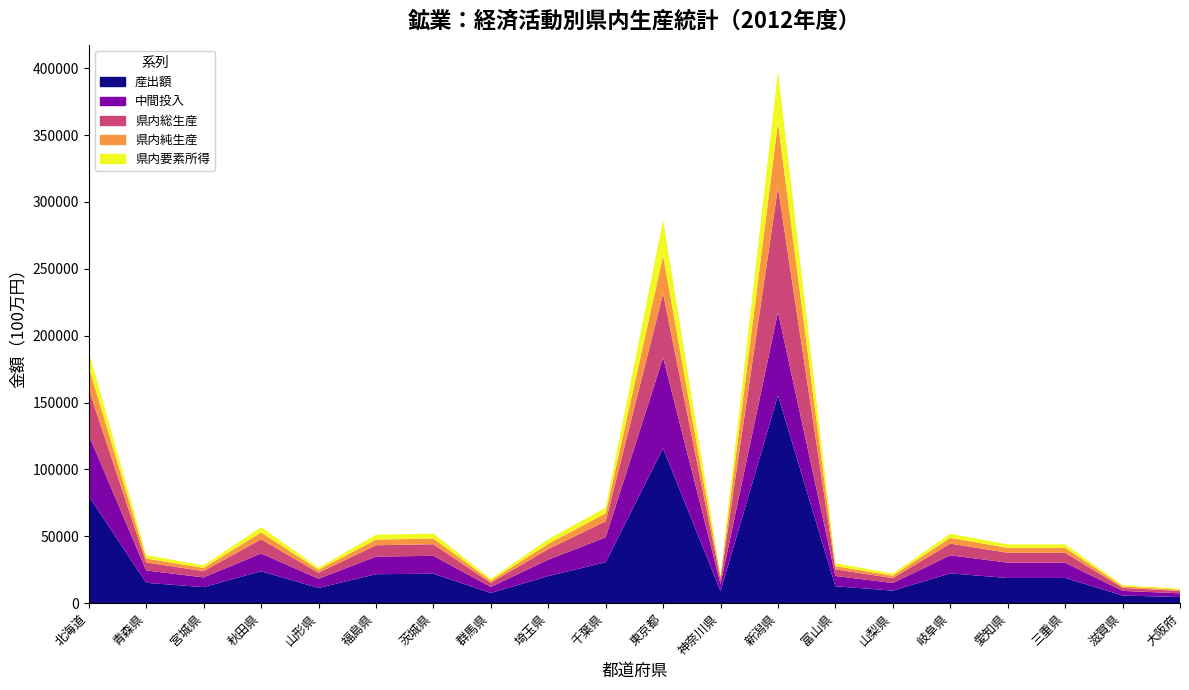

Reading left to right, extract all data points from this chart.

産出額: 北海道=79975	青森県=15214	宮城県=11996	秋田県=23884	山形県=11372	福島県=21668	茨城県=22032	群馬県=7609	埼玉県=20231	千葉県=30621	東京都=115745	神奈川県=8909	新潟県=155425	富山県=12652	山梨県=9382	岐阜県=22263	愛知県=18851	三重県=18857	滋賀県=5722	大阪府=4576
中間投入: 北海道=45794	青森県=9235	宮城県=7282	秋田県=13305	山形県=6903	福島県=13153	茨城県=13374	群馬県=4553	埼玉県=12281	千葉県=18588	東京都=67851	神奈川県=5408	新潟県=62232	富山県=7680	山梨県=5695	岐阜県=13515	愛知県=11443	三重県=11447	滋賀県=3473	大阪府=2778
県内総生産: 北海道=34181	青森県=5979	宮城県=4714	秋田県=10579	山形県=4469	福島県=8515	茨城県=8658	群馬県=3056	埼玉県=7950	千葉県=12033	東京都=47893	神奈川県=3501	新潟県=93193	富山県=4972	山梨県=3687	岐阜県=8749	愛知県=7408	三重県=7410	滋賀県=2248	大阪府=1798
県内純生産: 北海道=16607	青森県=2953	宮城県=2329	秋田県=5107	山形県=2208	福島県=4206	茨城県=4277	群馬県=1572	埼玉県=3927	千葉県=5944	東京都=28297	神奈川県=1730	新潟県=48340	富山県=2456	山梨県=1821	岐阜県=4322	愛知県=3660	三重県=3661	滋賀県=1111	大阪府=888
県内要素所得: 北海道=11499	青森県=2532	宮城県=1958	秋田県=3918	山形県=1560	福島県=3597	茨城県=3680	群馬県=1383	埼玉県=3419	千葉県=4198	東京都=26790	神奈川県=1480	新潟県=38501	富山県=2107	山梨県=1555	岐阜県=3053	愛知県=2588	三重県=2586	滋賀県=929	大阪府=718